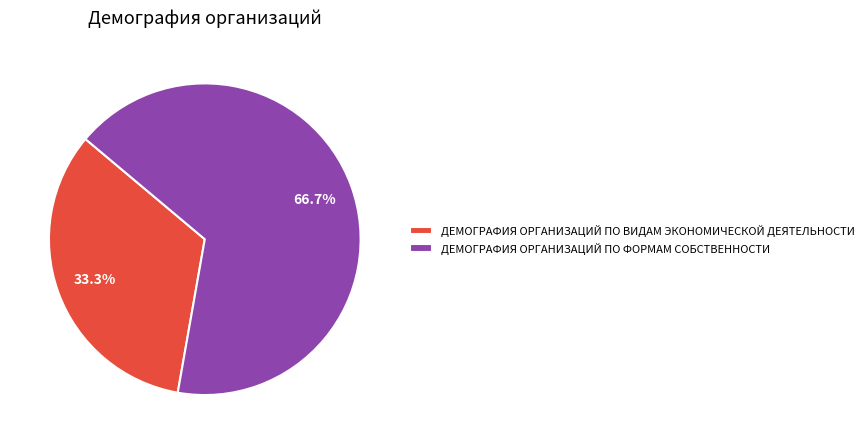

How many segments does this pie chart have?

2